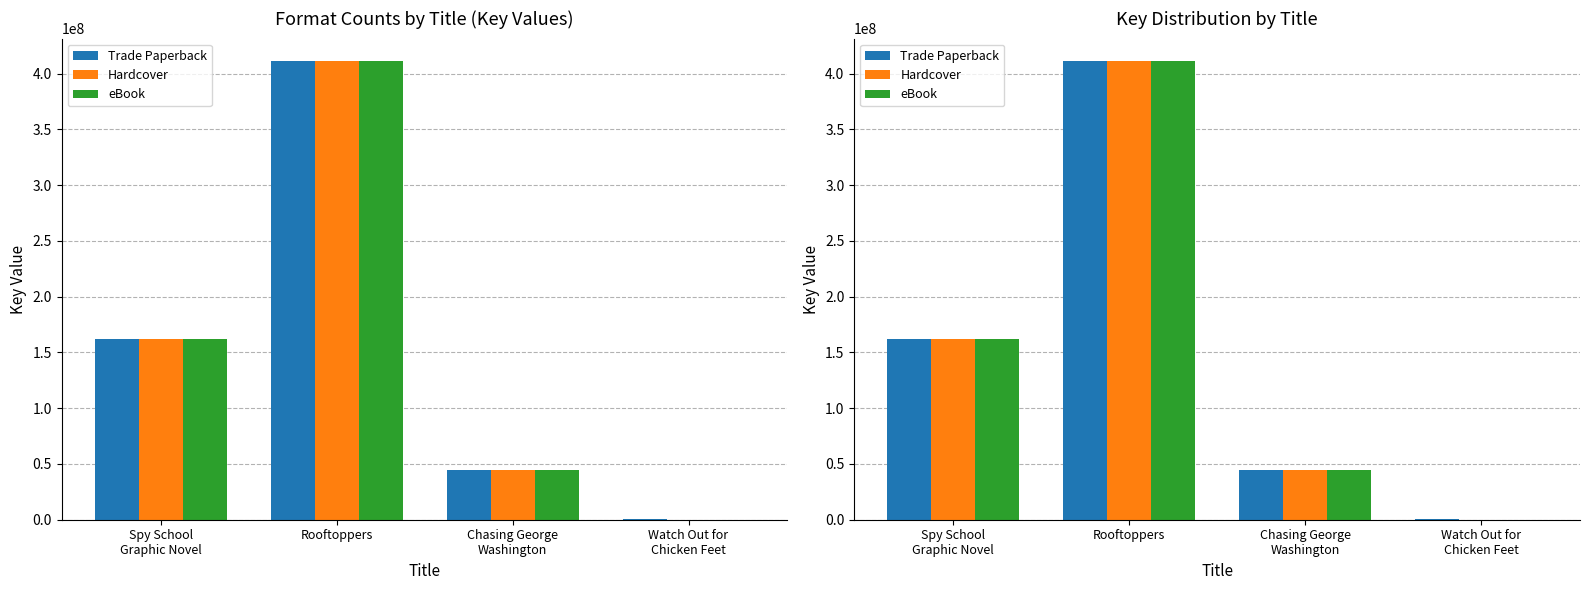

Rank the series by their maximum value, from highest to lowest.

Trade Paperback, Hardcover, eBook